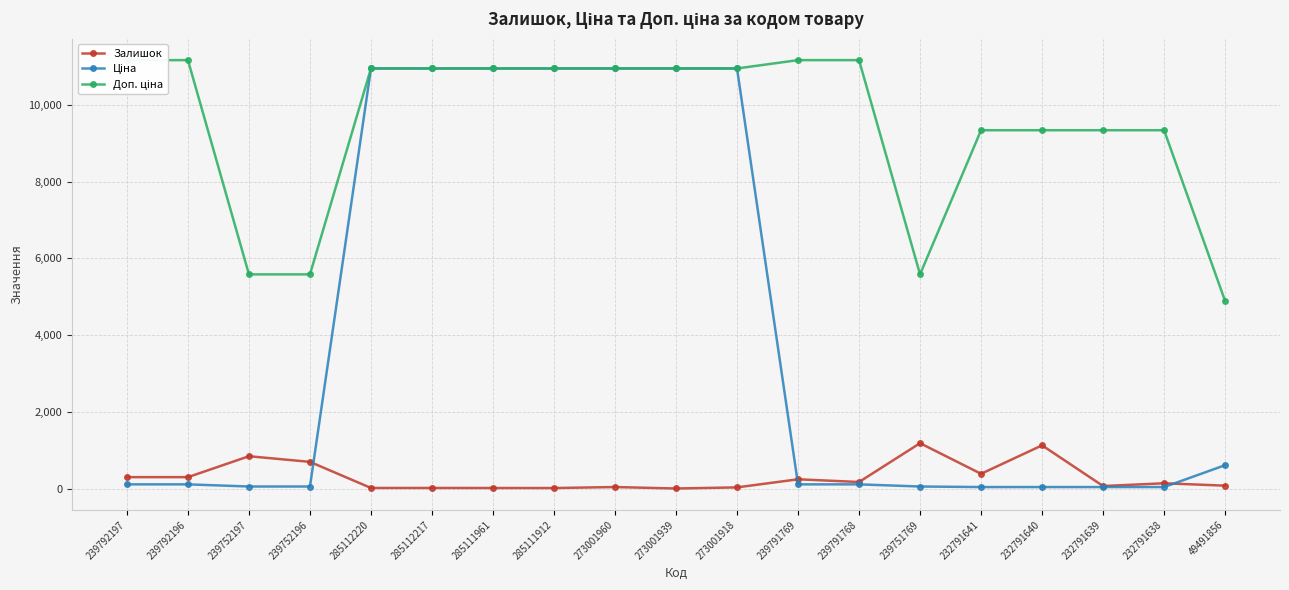

At which label is Залишок closest to 594?

239752196